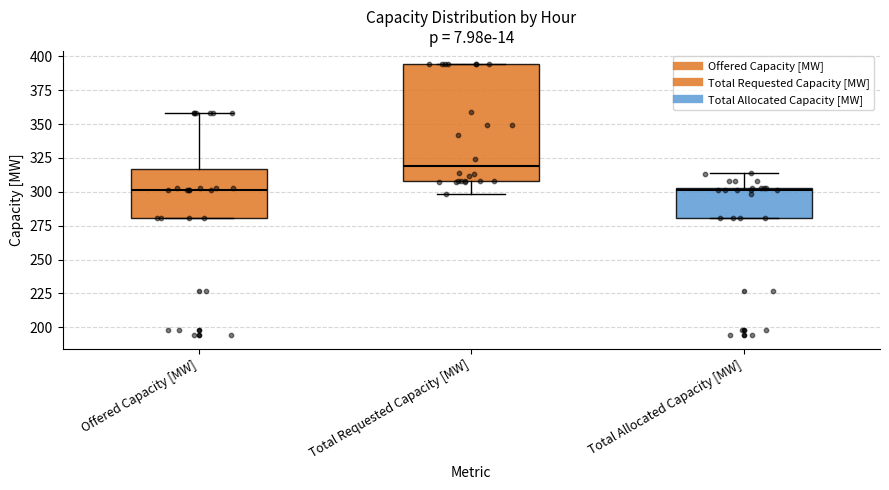

Which box is the tallest, from its lower edge to its upper edge?

Total Requested Capacity [MW]